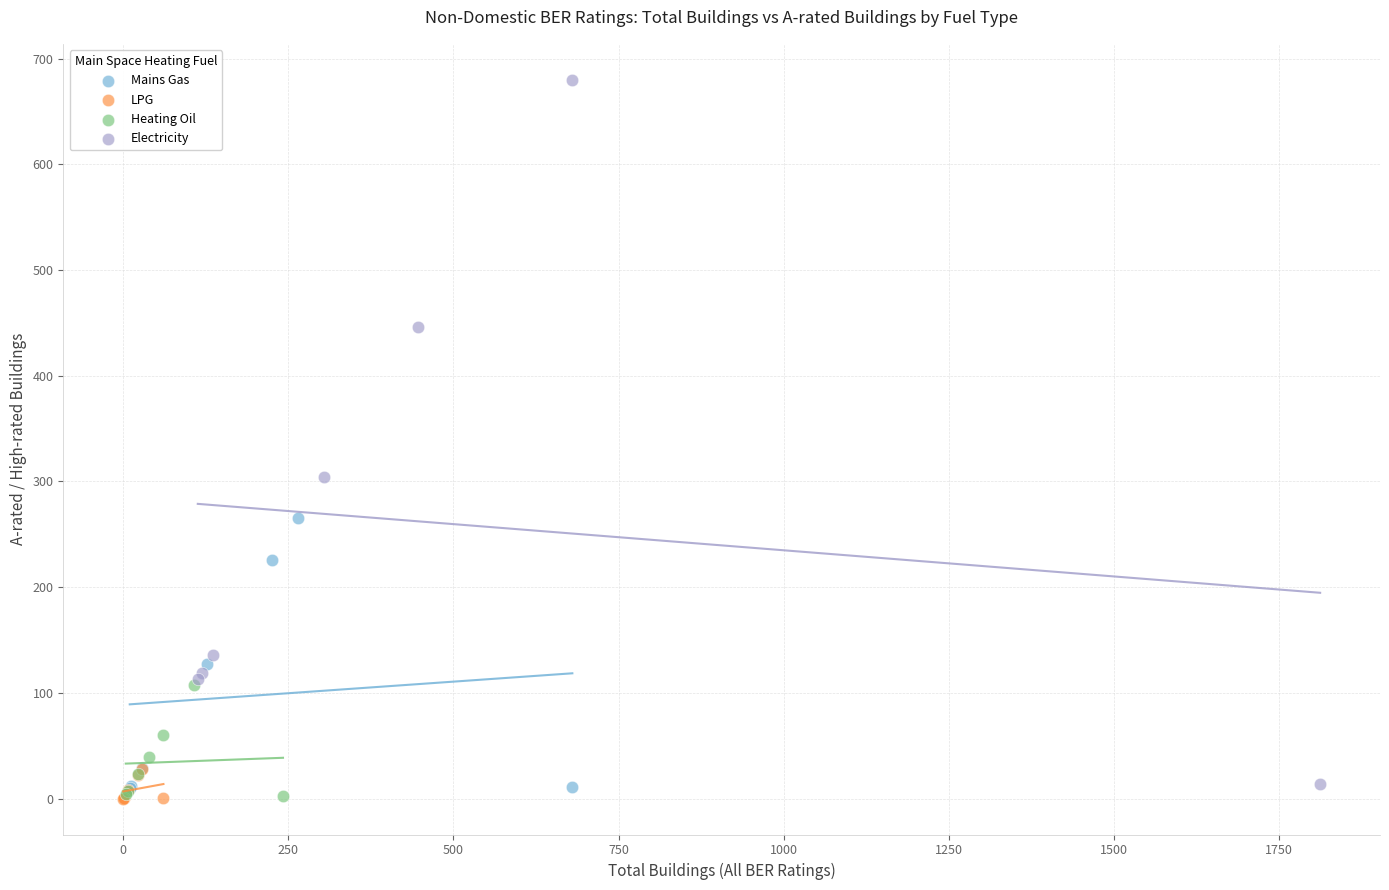

Which series has the largest Y range (max minus min)?

Electricity